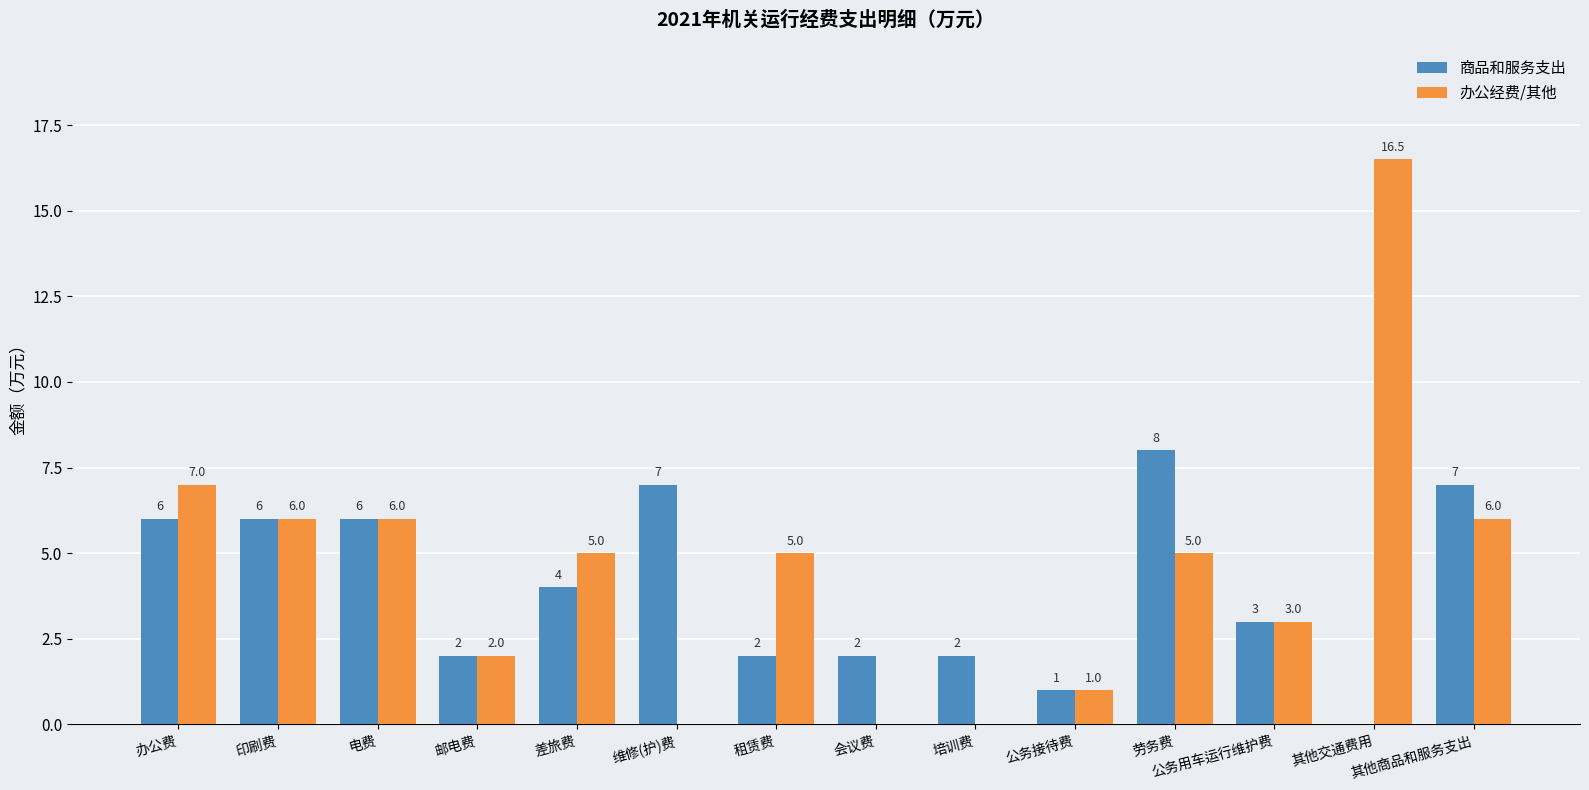

At which label is 商品和服务支出 closest to 4?

差旅费